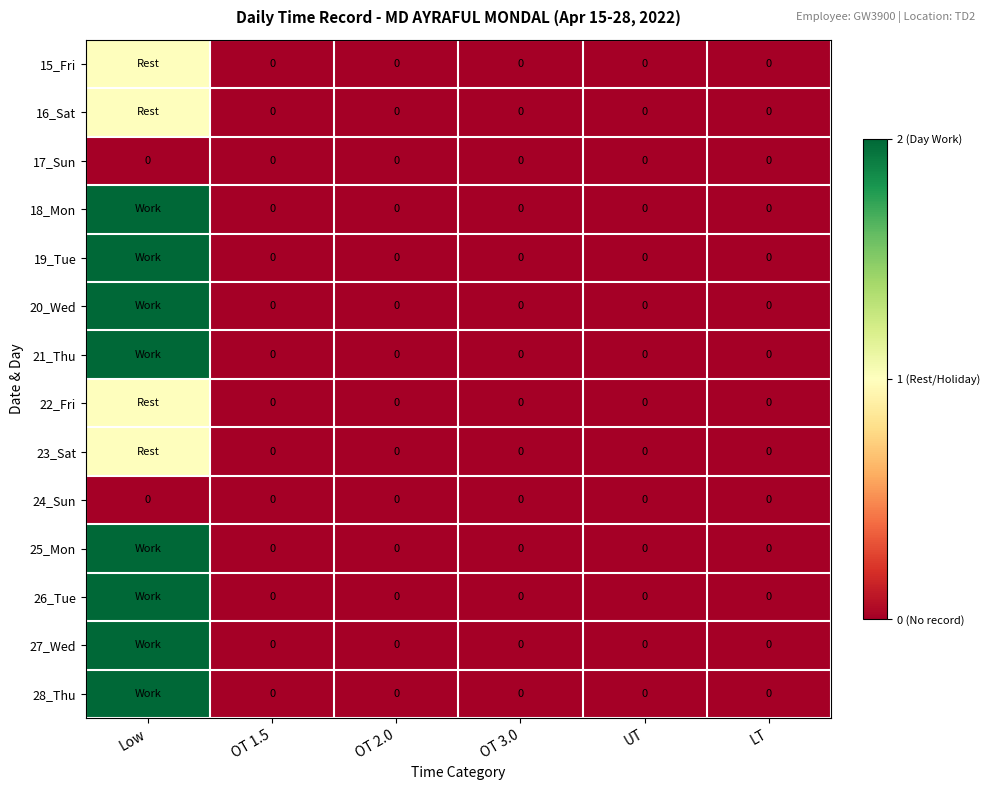

The 17_Sun series shows 0 at Low. True or false?

True